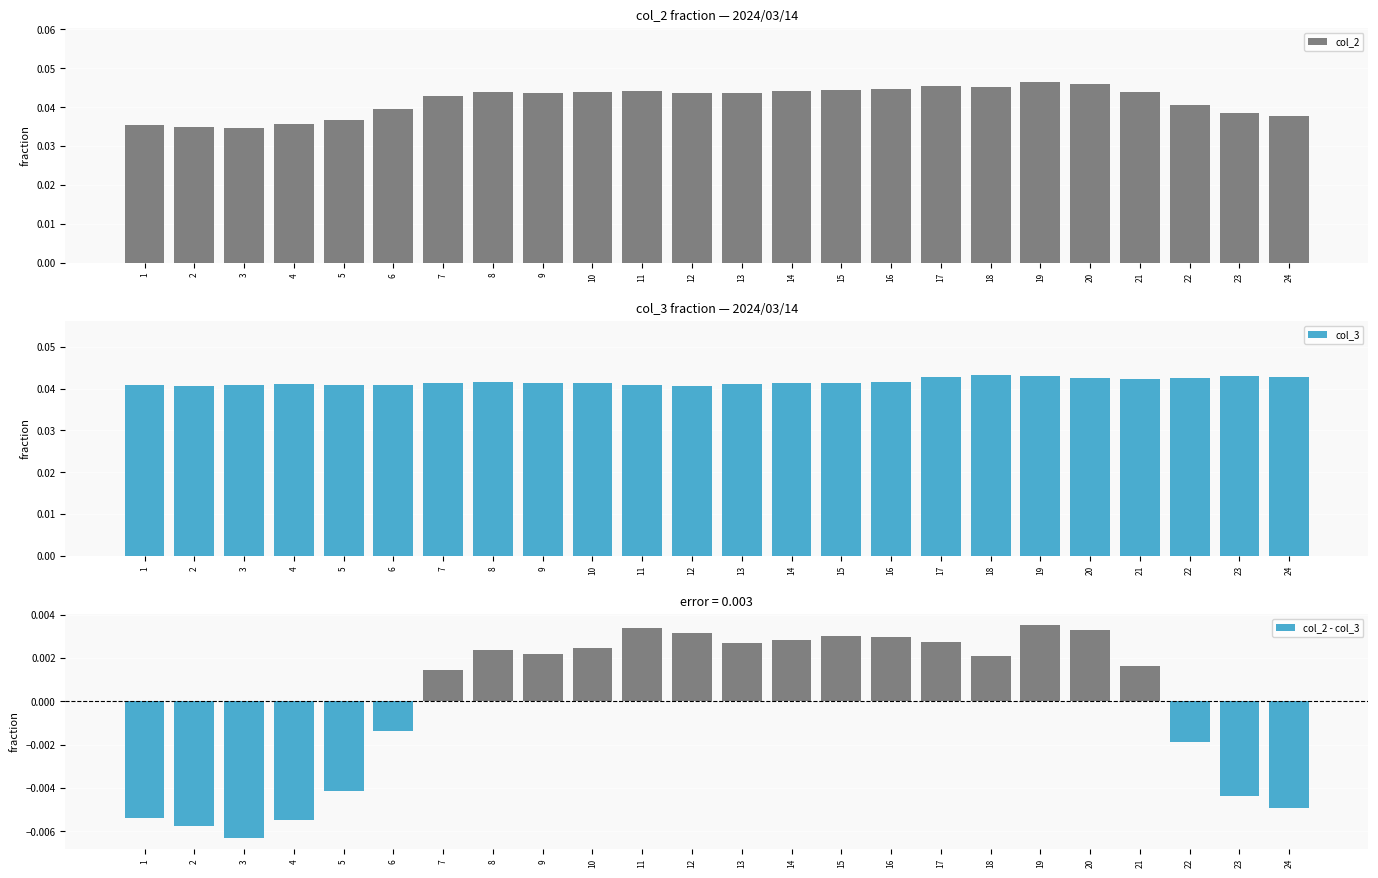

At how many categories does at least one series exceed 0?

24